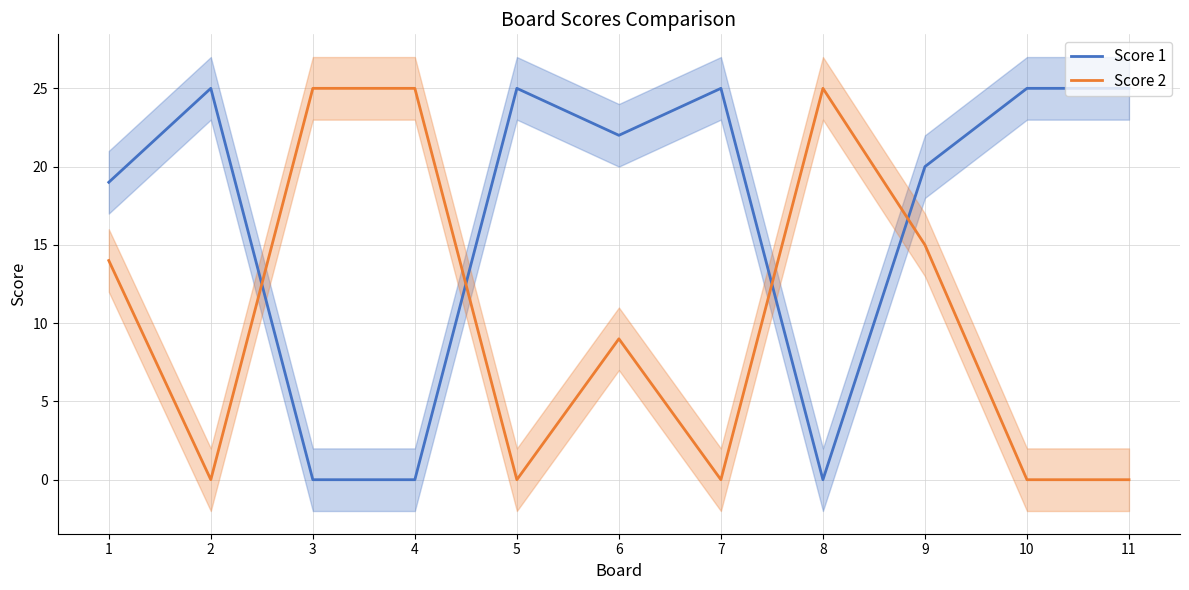

List the series in order of their peak value, lowest first.

Score 1, Score 2